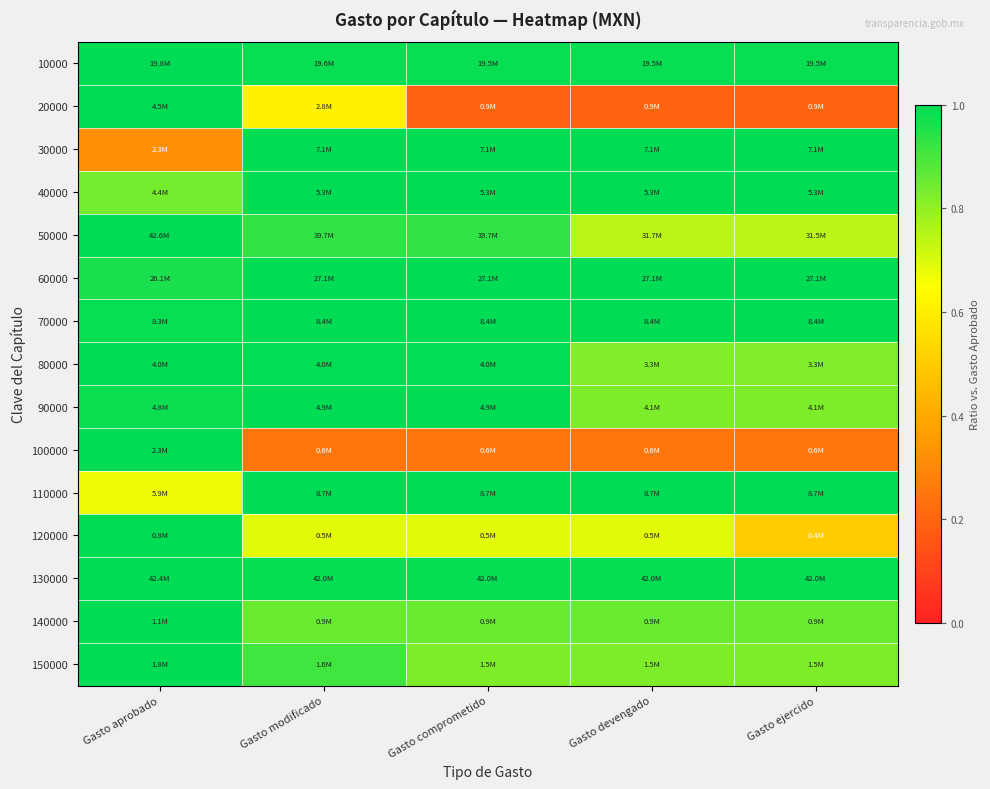

Which category has the lowest value across all series?

Gasto comprometido